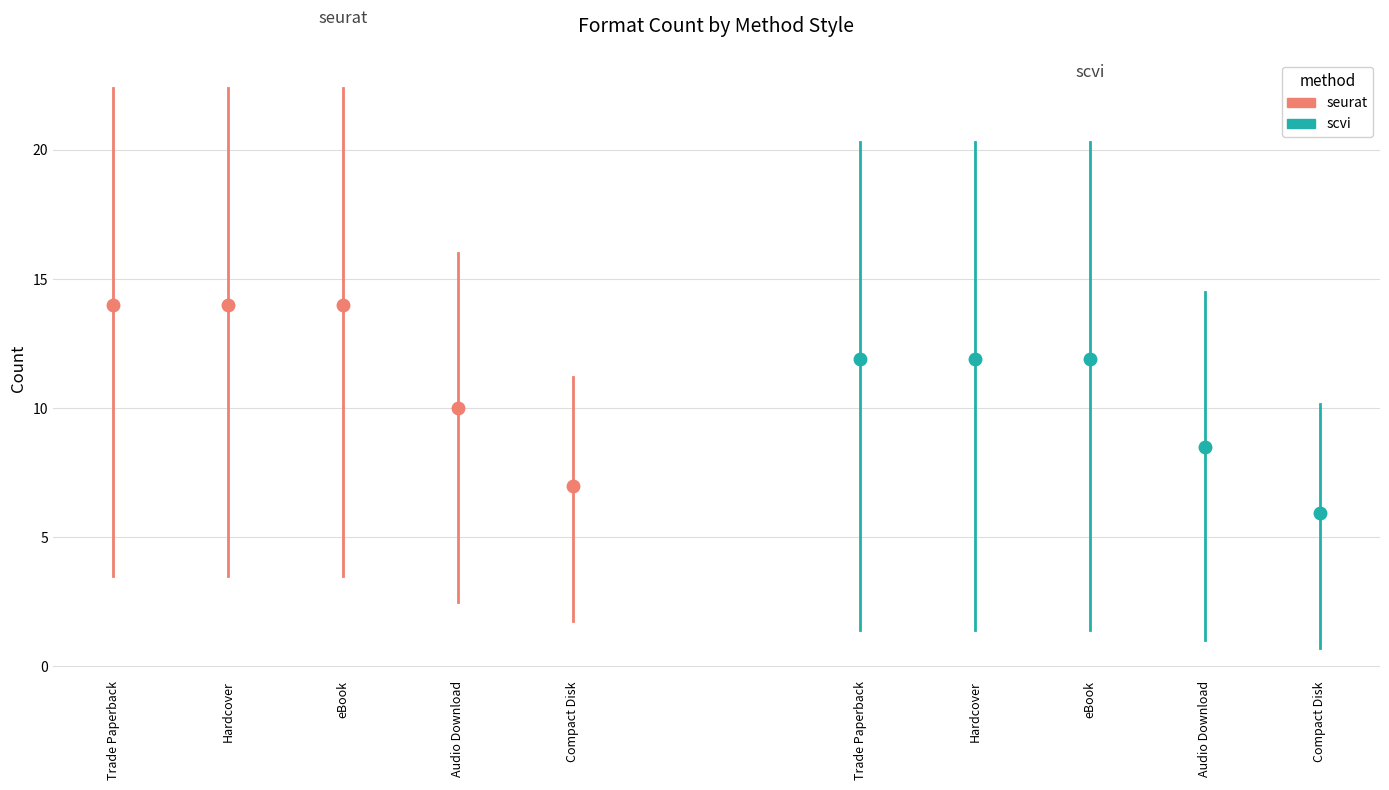

Between Hardcover and Trade Paperback, which is larger?

Hardcover